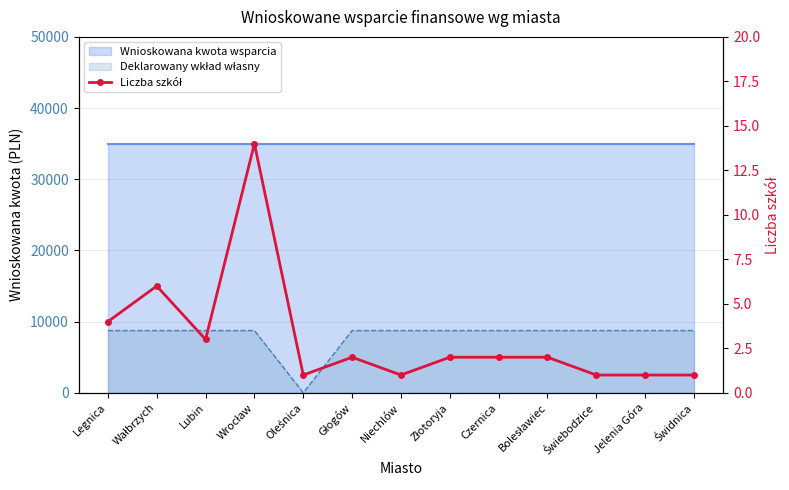

Between Legnica and Świebodzice, which is larger?

Legnica